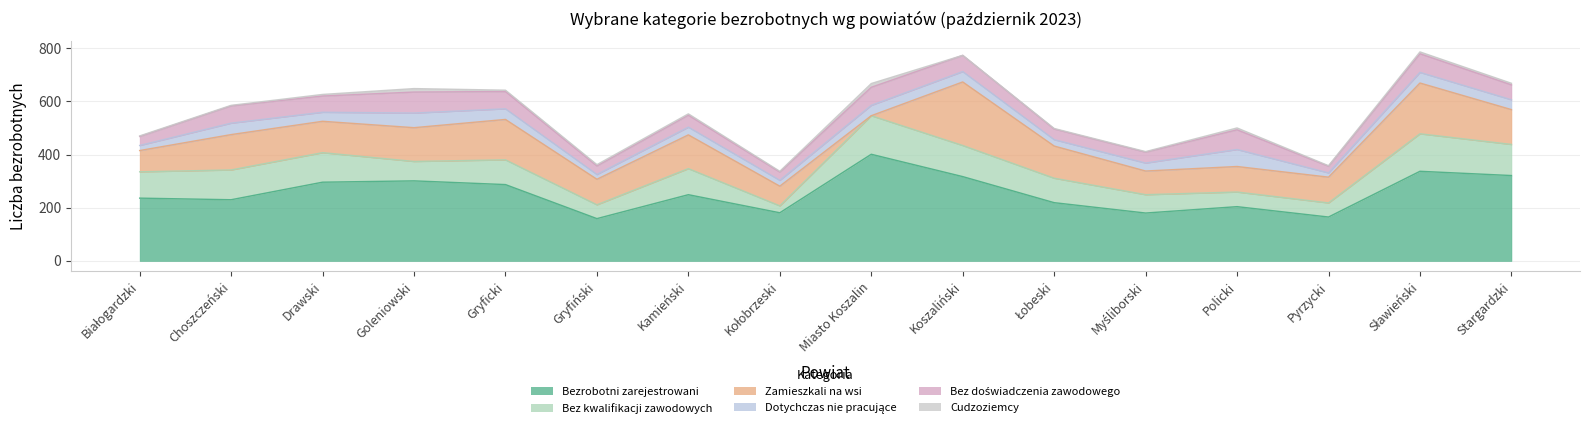

What is the value of the Bezrobotni zarejestrowani point at the 7th from the left?

249